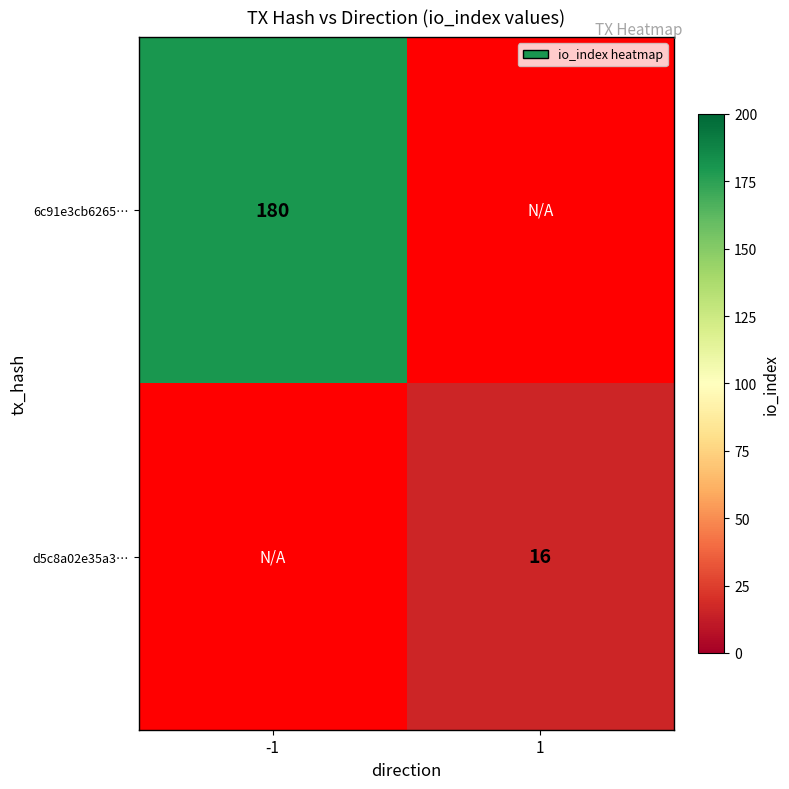

The value of d5c8a02e35a3… at 1 is 16. True or false?

True